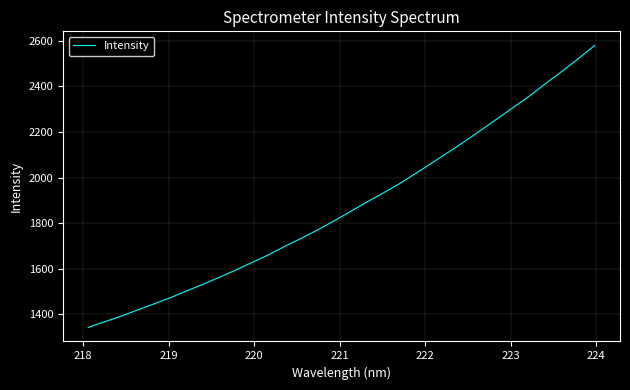

What is the smallest value displayed?

1341.8